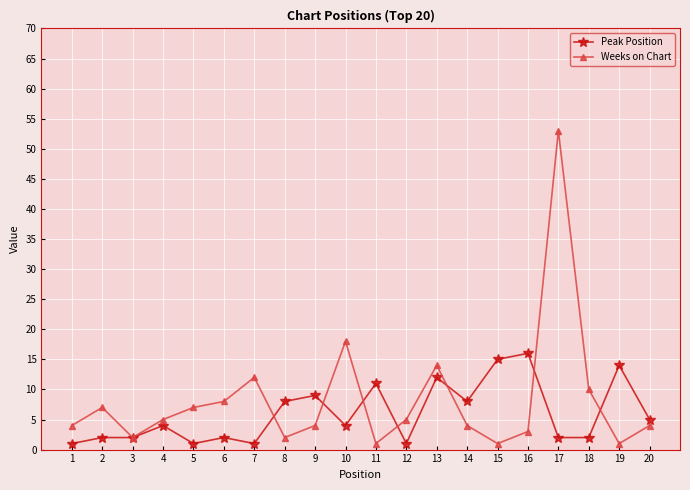

Where is the first local maximum for Weeks on Chart?

2